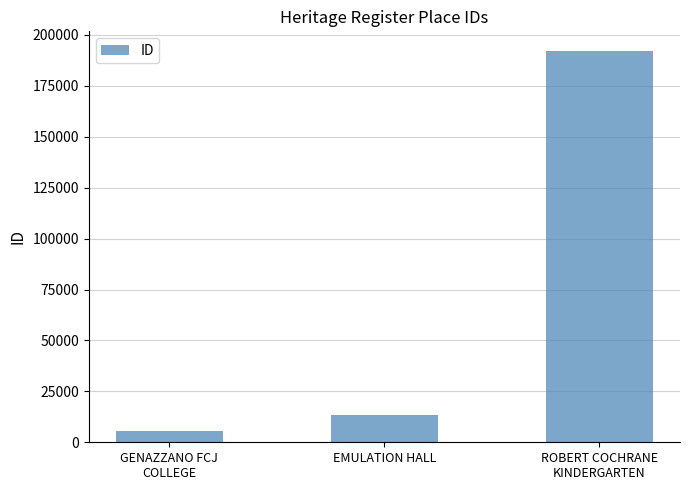

What is the approximate value at ROBERT COCHRANE
KINDERGARTEN?

192138